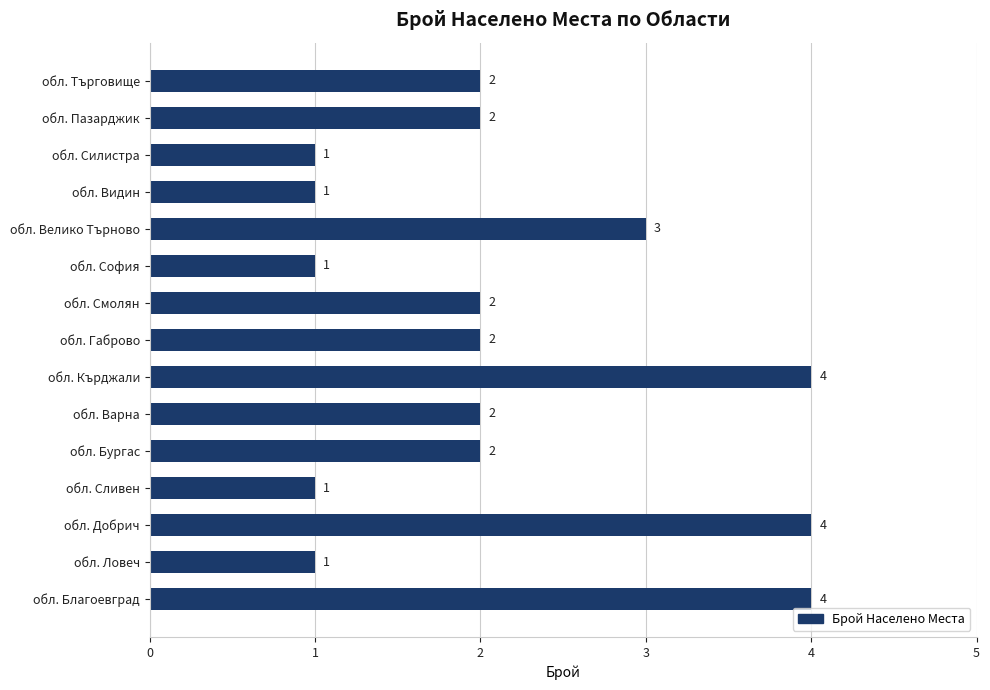

What is the difference between the maximum and minimum values?

3